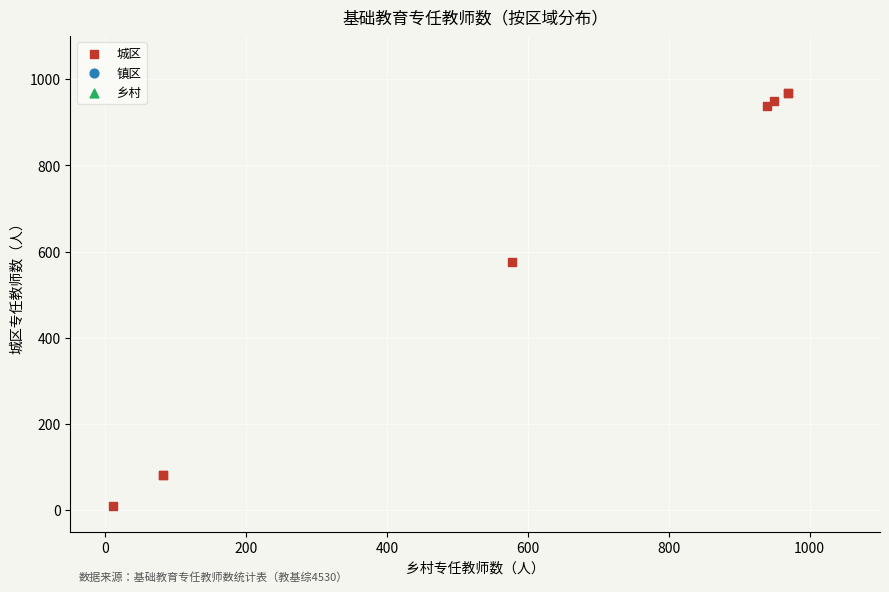

What Y value in the scatter plot is closest to 489?

577